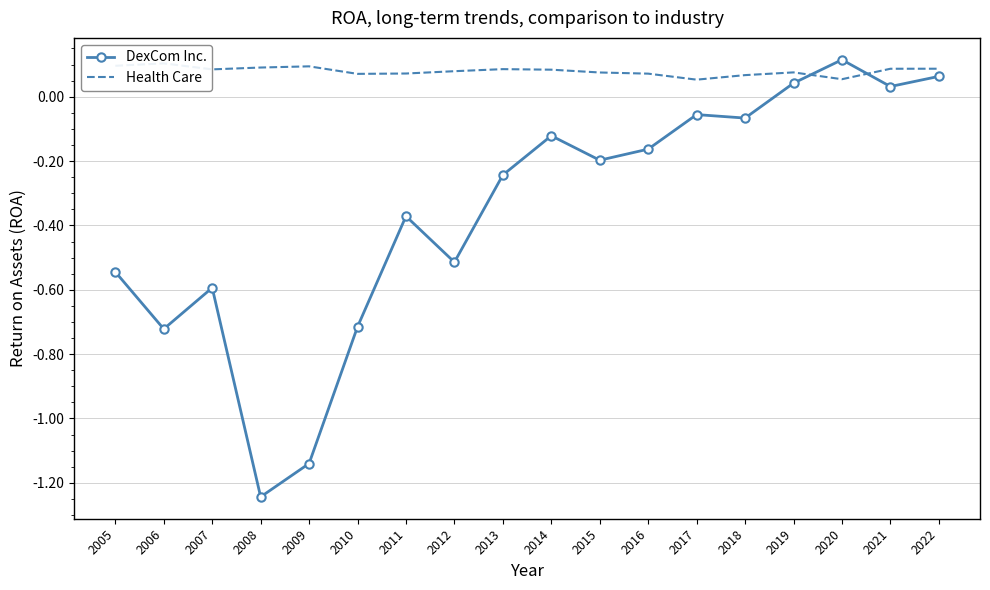

At which category does the chart reach its minimum across all series?

2008